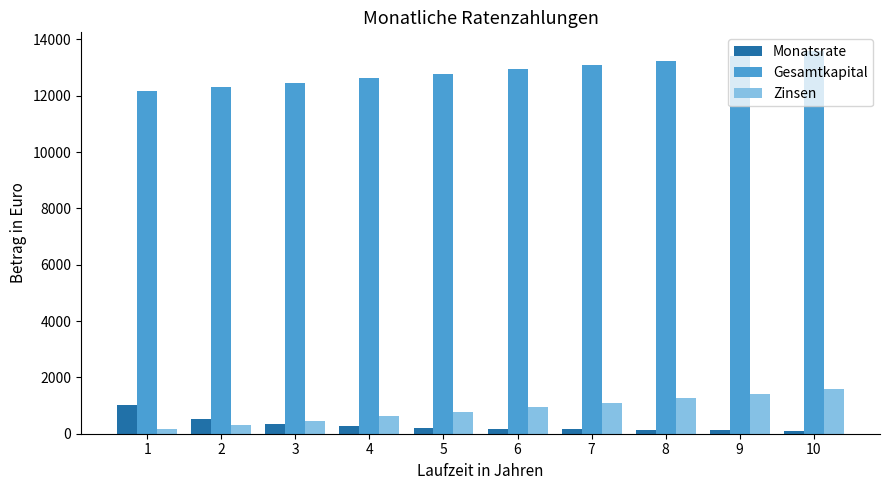

Where does the Zinsen series first go above 934?

6